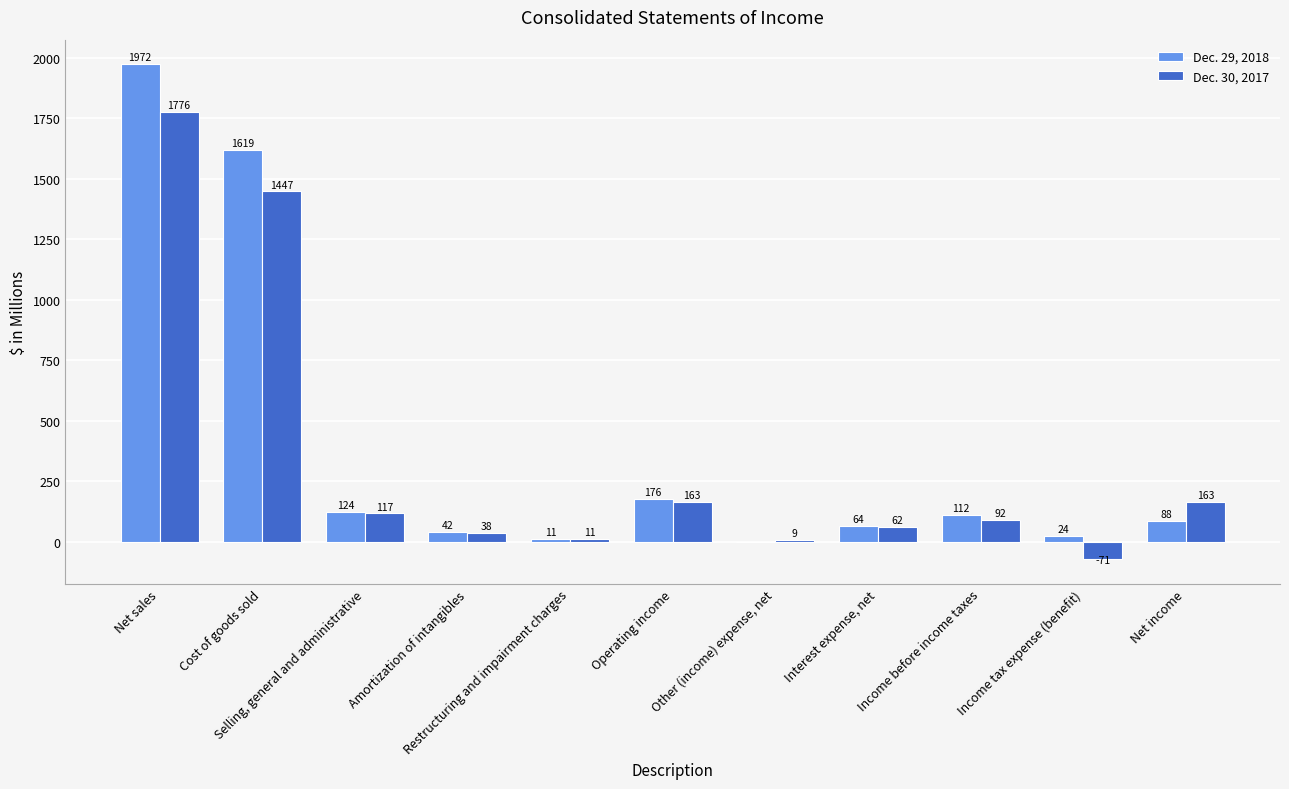

Which series has the widest spread of values?

Dec. 29, 2018